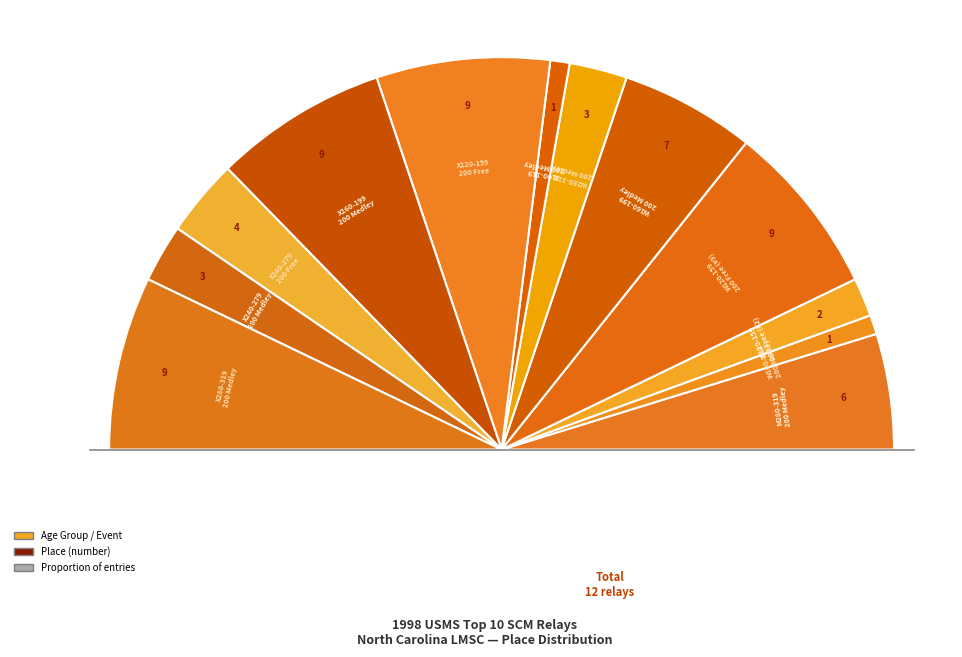

To the nearest percent, what percentage of the pie is W120-159 200 Free (#2)?

3%